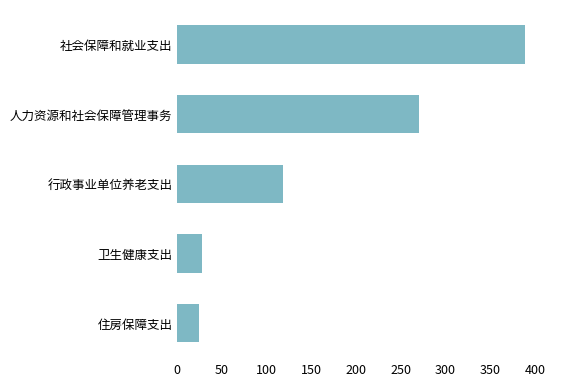

Where is the data nearest to the value 206?

人力资源和社会保障管理事务